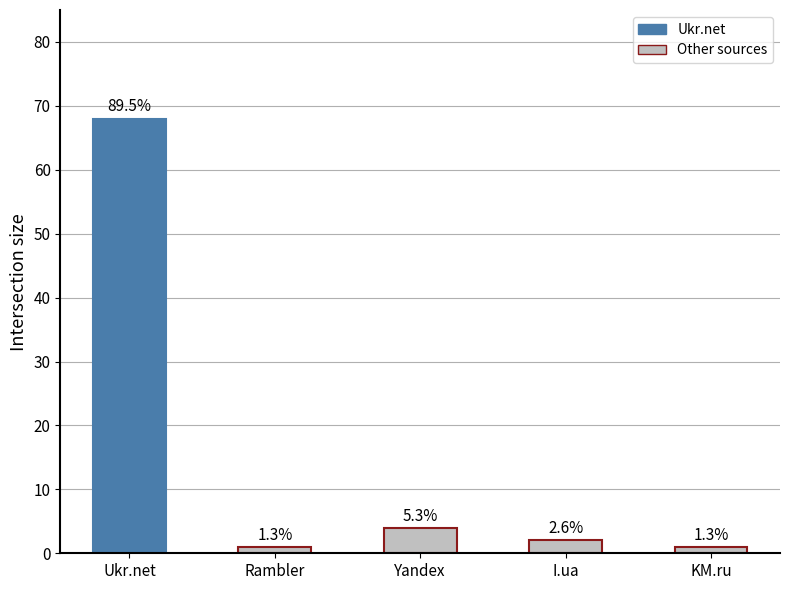

At which label does the data first exceed 2?

Ukr.net